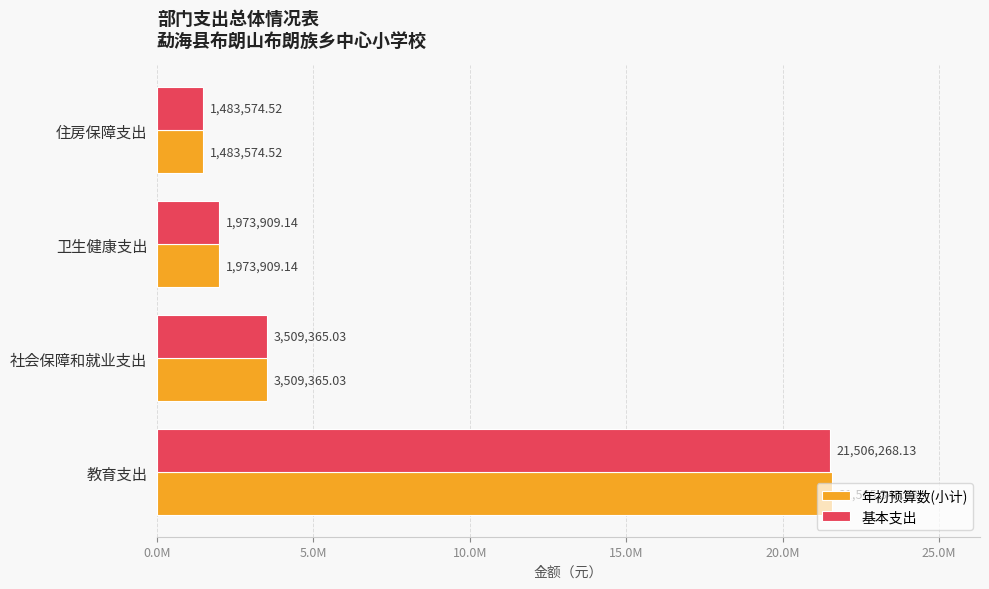

What are all the series names shown in the legend?

年初预算数(小计), 基本支出